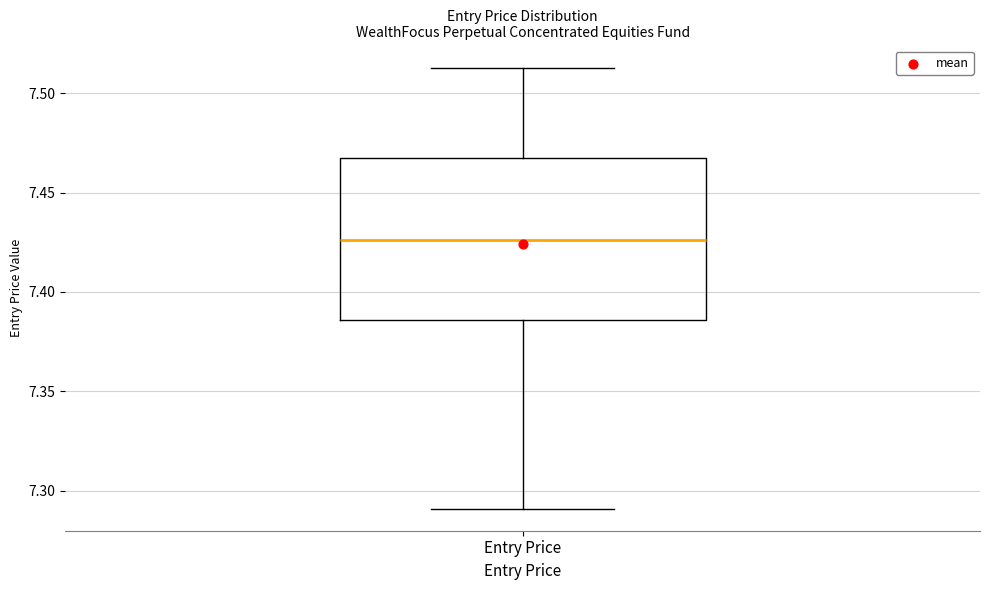

Where does the upper whisker of the box for Entry Price end on the y-axis? The values are not printed on the chart, so give them approximately, as read against the axis.

7.515